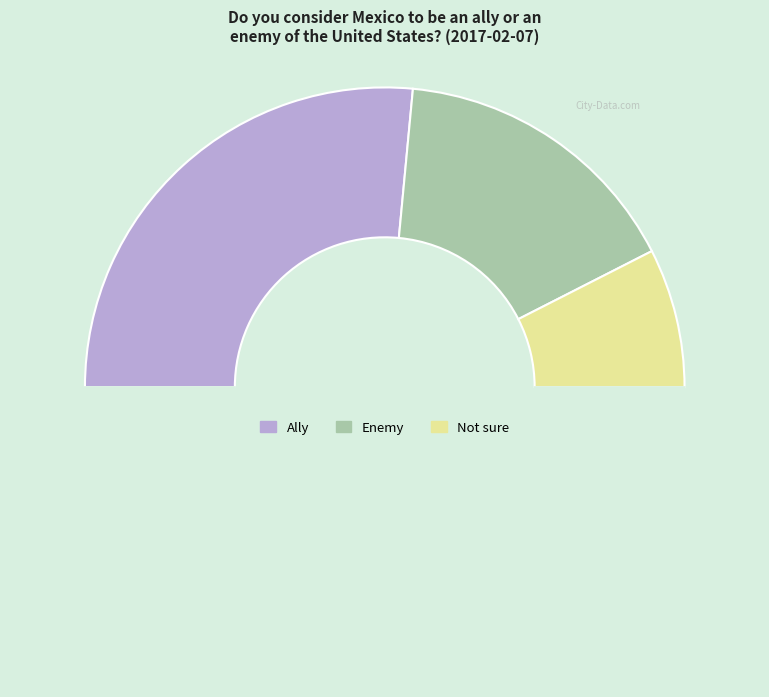

Rank the categories by value from lowest to highest.

Not sure, Enemy, Ally